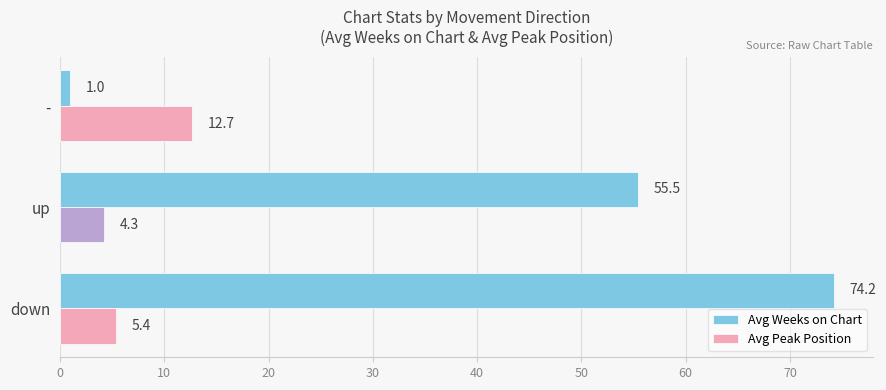

What is the sum of all Avg Weeks on Chart values?

130.7